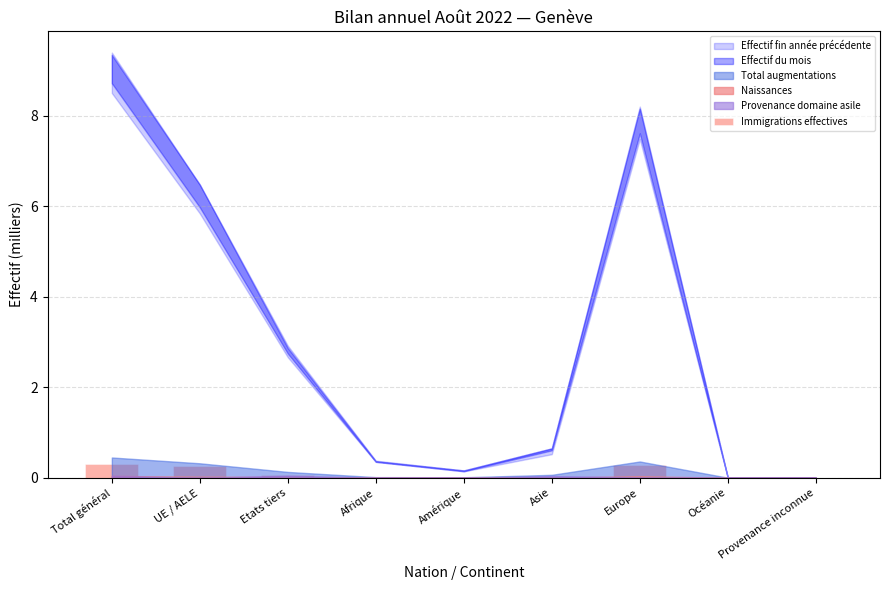

What is the sum of all values?

0.9